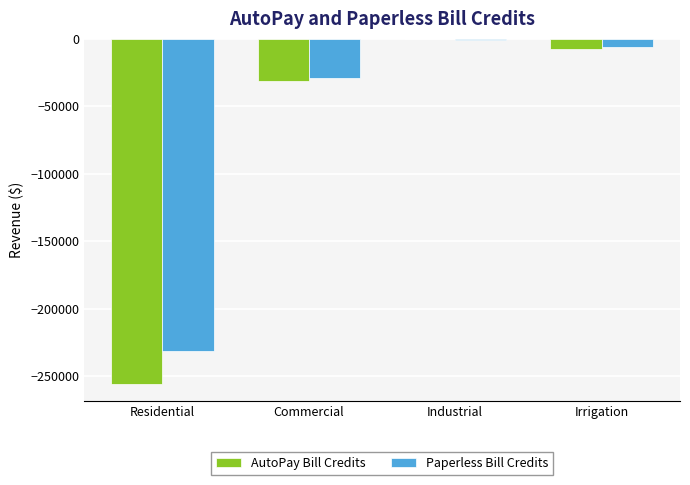

The AutoPay Bill Credits series shows -256071.0 at Residential. True or false?

True